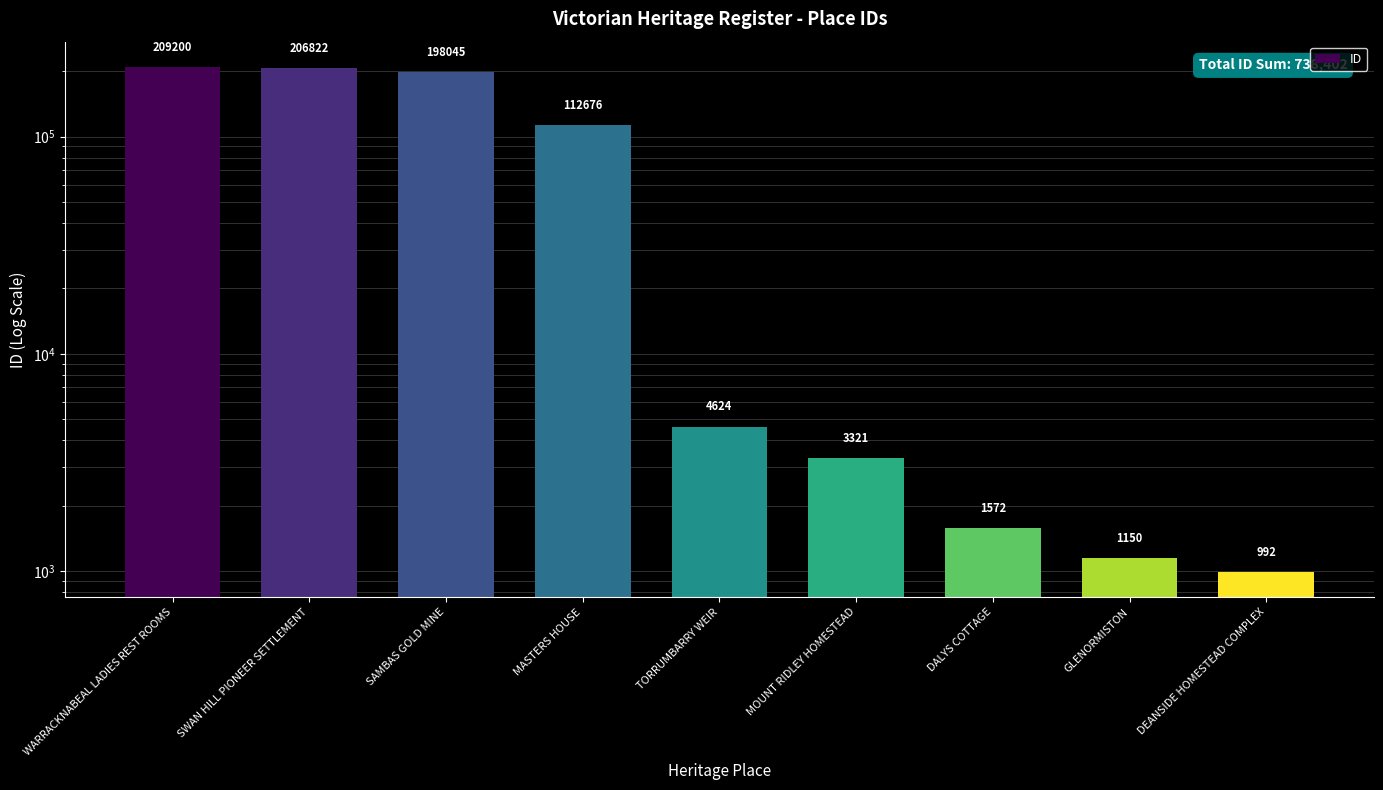

What is the sum of the values at MOUNT RIDLEY HOMESTEAD and TORRUMBARRY WEIR?

7945